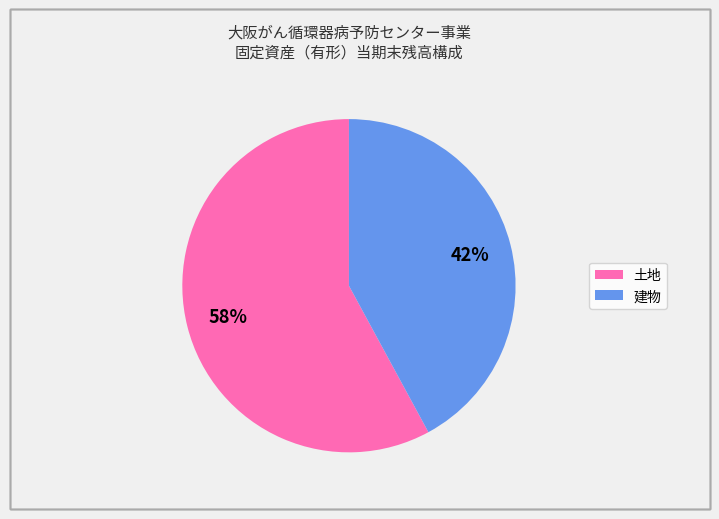

Does 土地 represent more than half of the total?

Yes